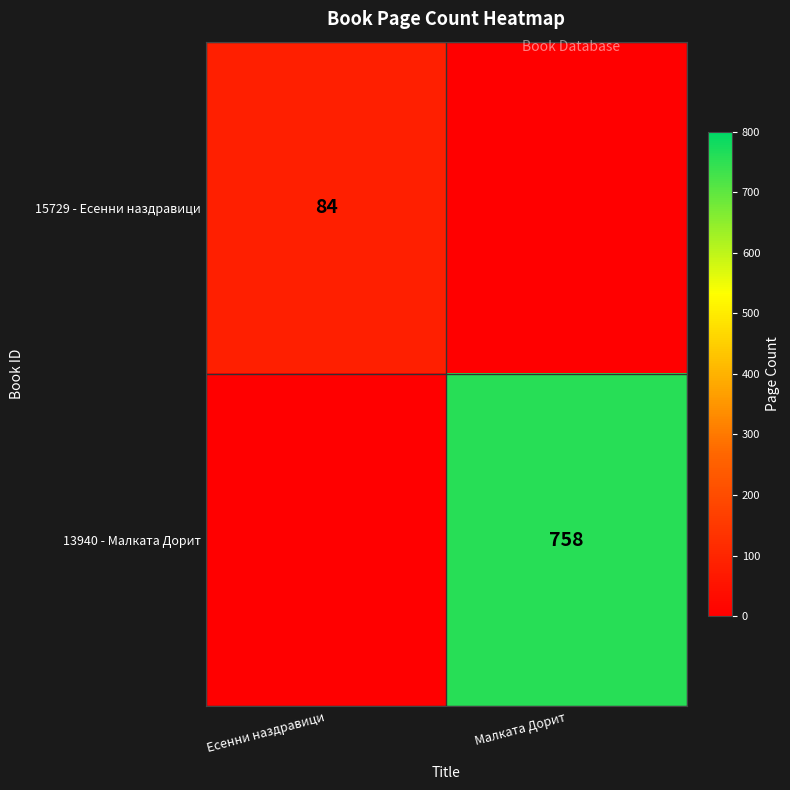

Is it true that 13940 - Малката Дорит equals 280 at Малката Дорит?

False